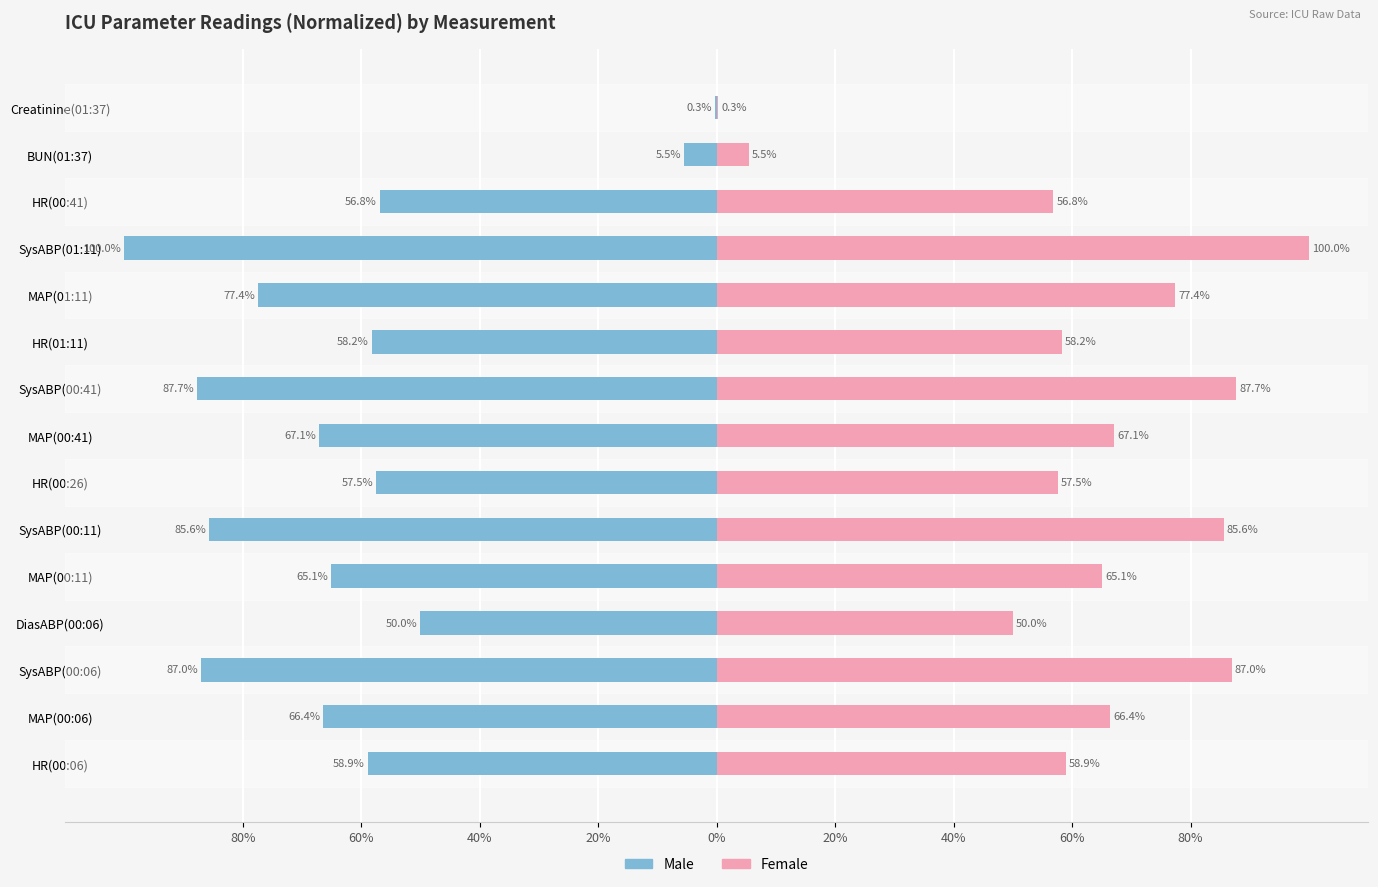

What is the minimum value for Male?

-100.0